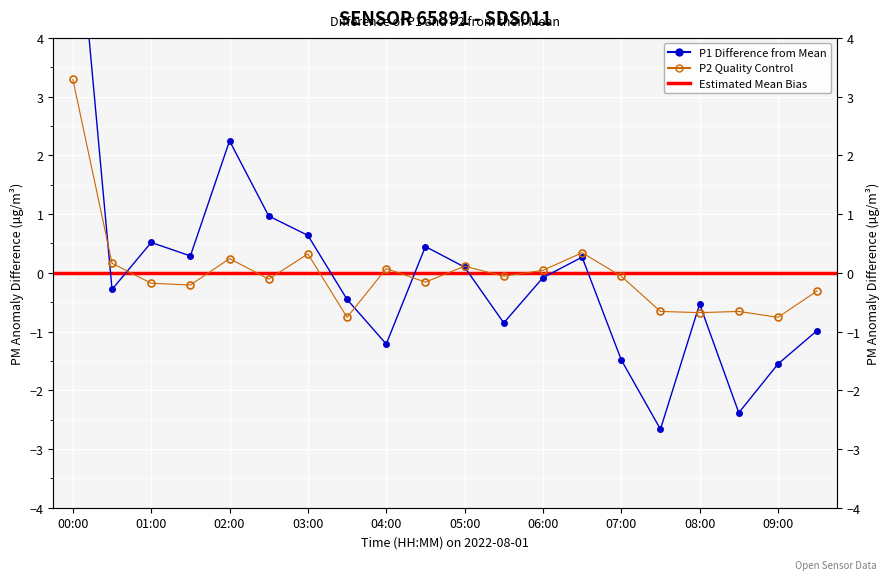

What is the label of the 4th point from the left?

01:30